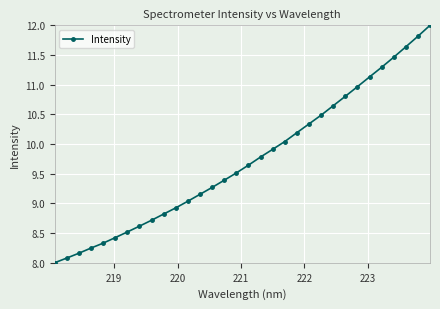

What is the smallest value displayed?

8.0